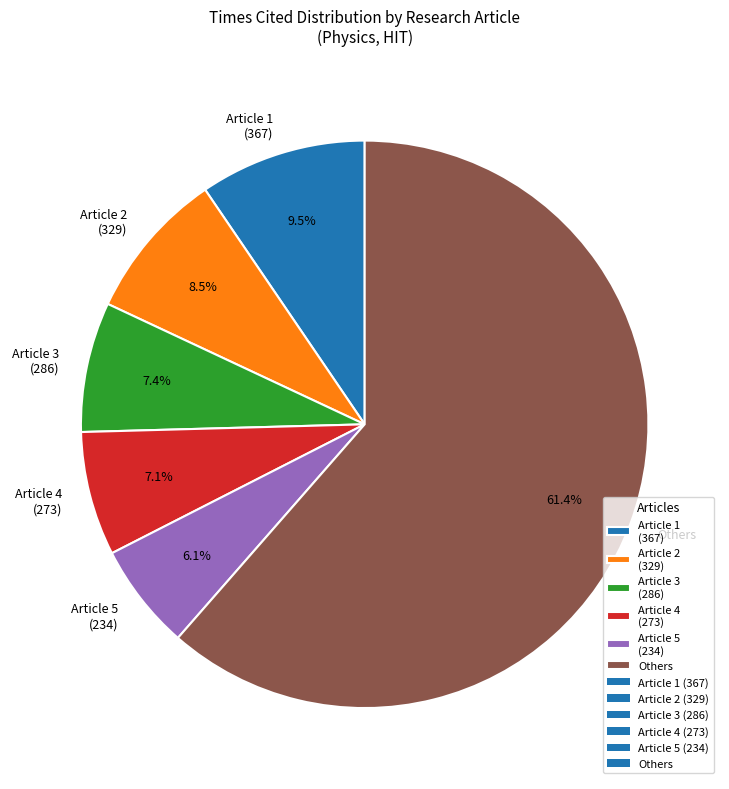

Which category has the smallest portion of the pie?

Article 5 (234)